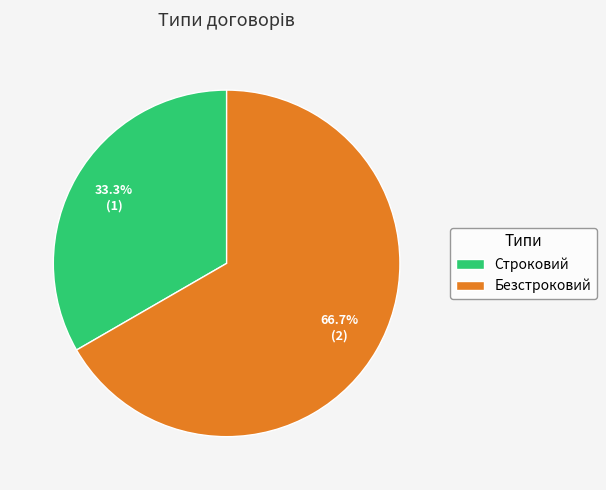

To the nearest percent, what is the difference between the largest and smallest slice percentages?

33%